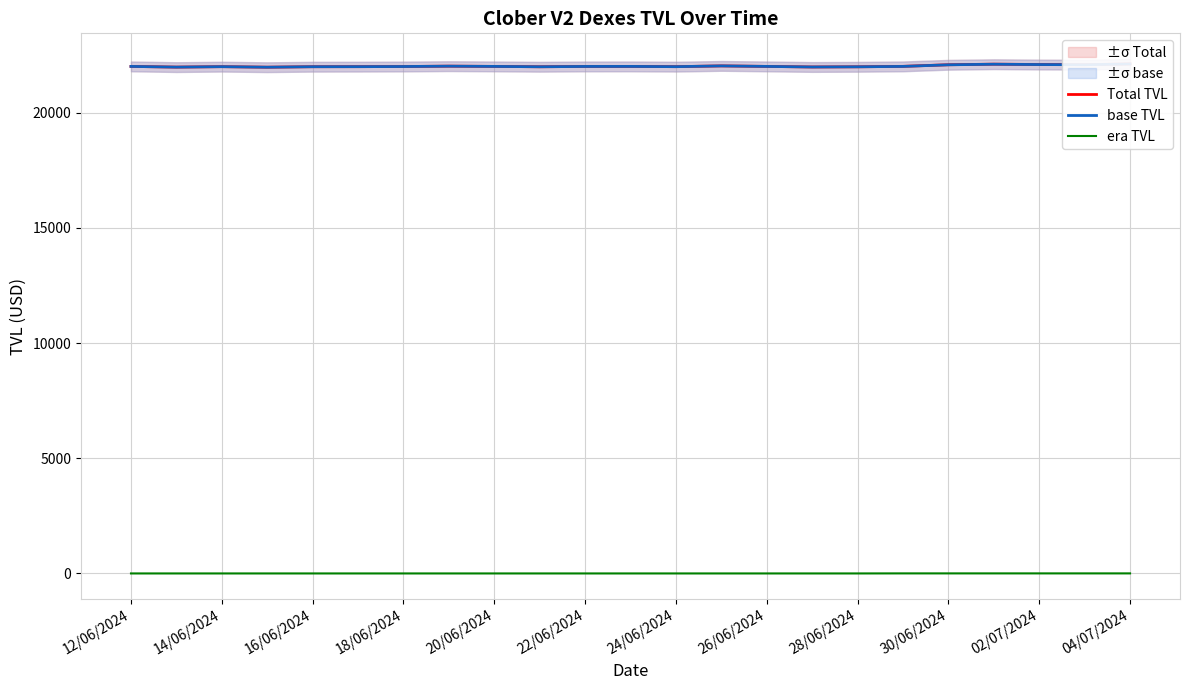

True or false: era TVL has a value of 2.2 at 04/07/2024.

True